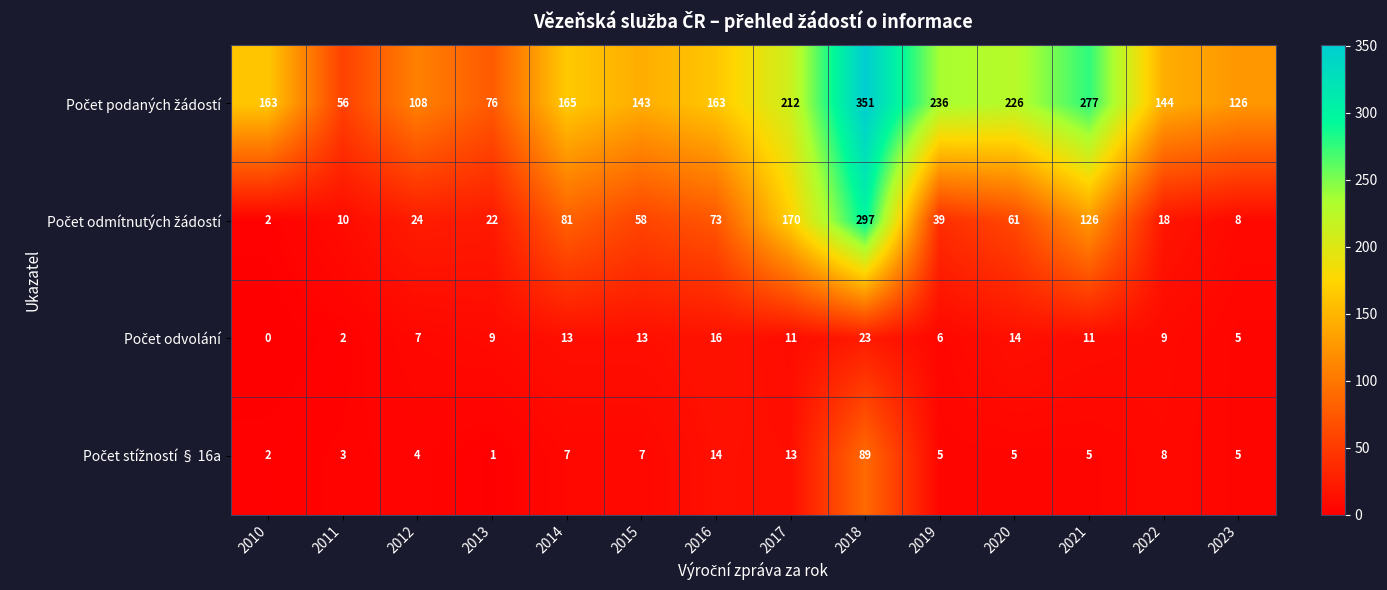

Which category has the highest value across all series?

2018